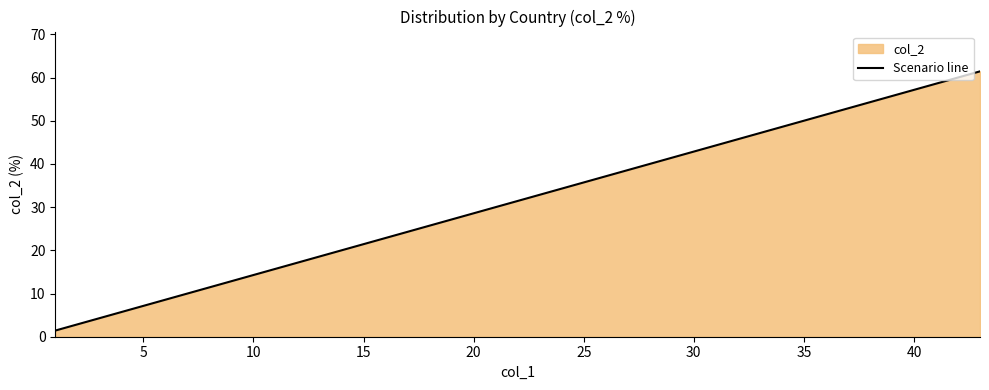

How many lines are shown in the chart?

1